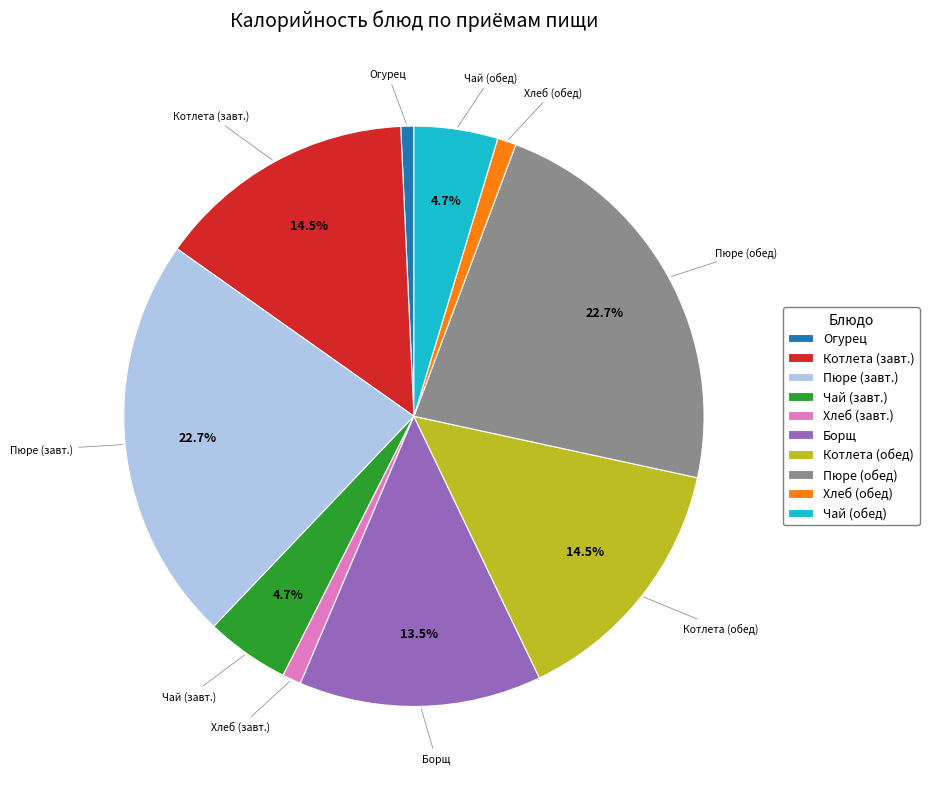

Is there any slice that represents more than half of the pie?

No